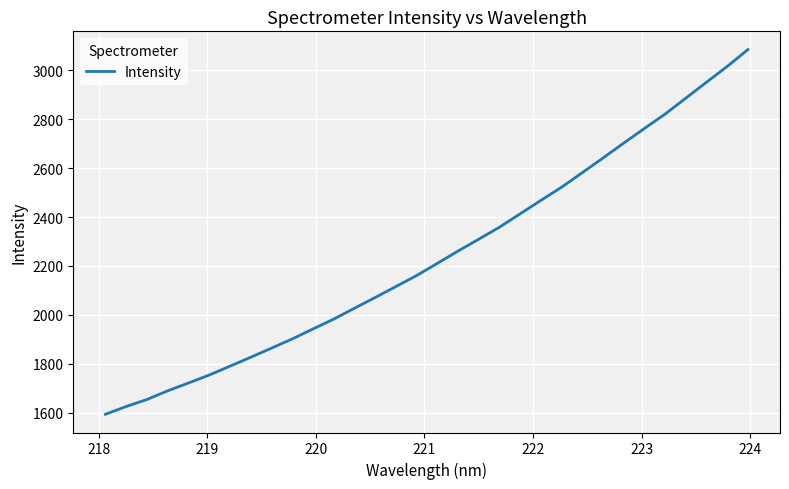

What is the smallest value displayed?

1594.2